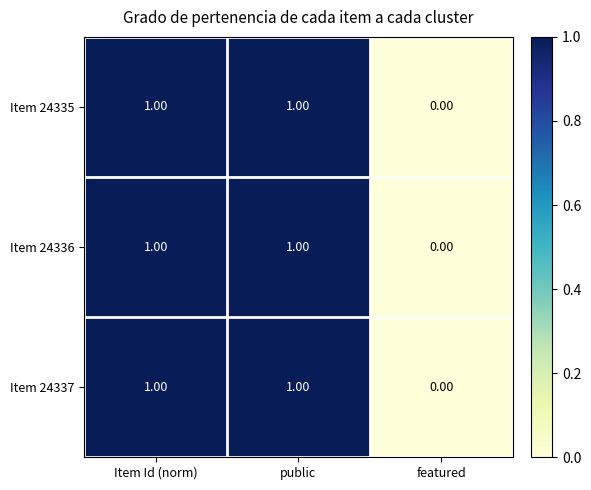

How many data points in Item 24336 are less than 1?

1